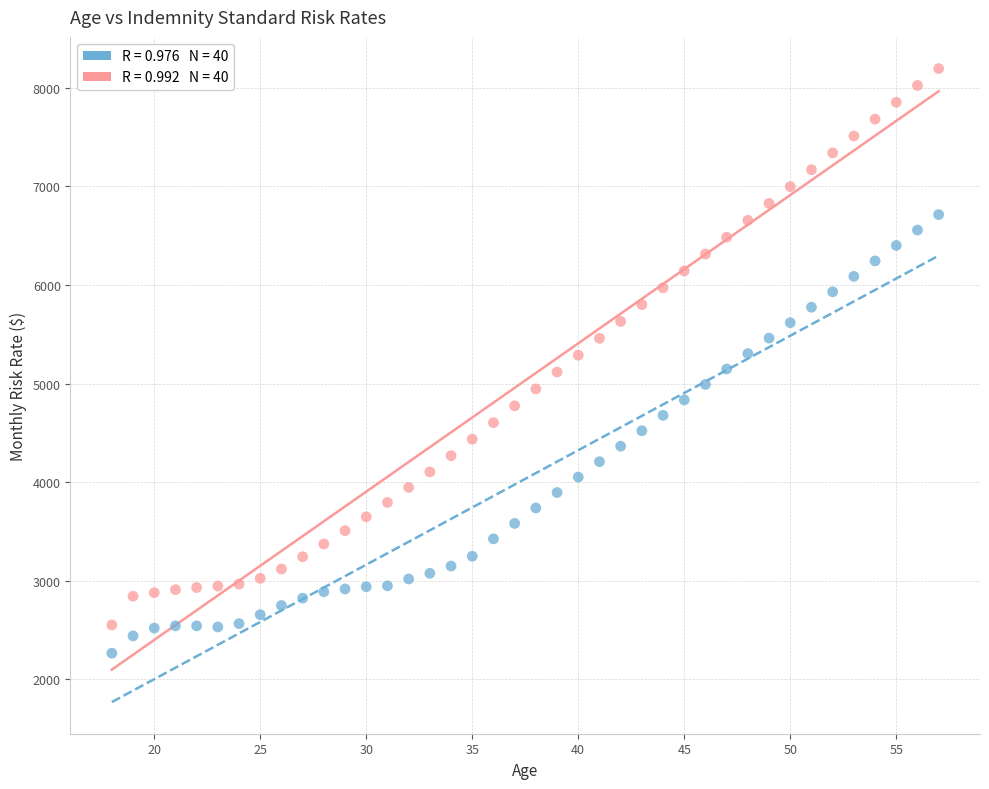

Across all data points, what is the range of X values (max minus min)?

39.0